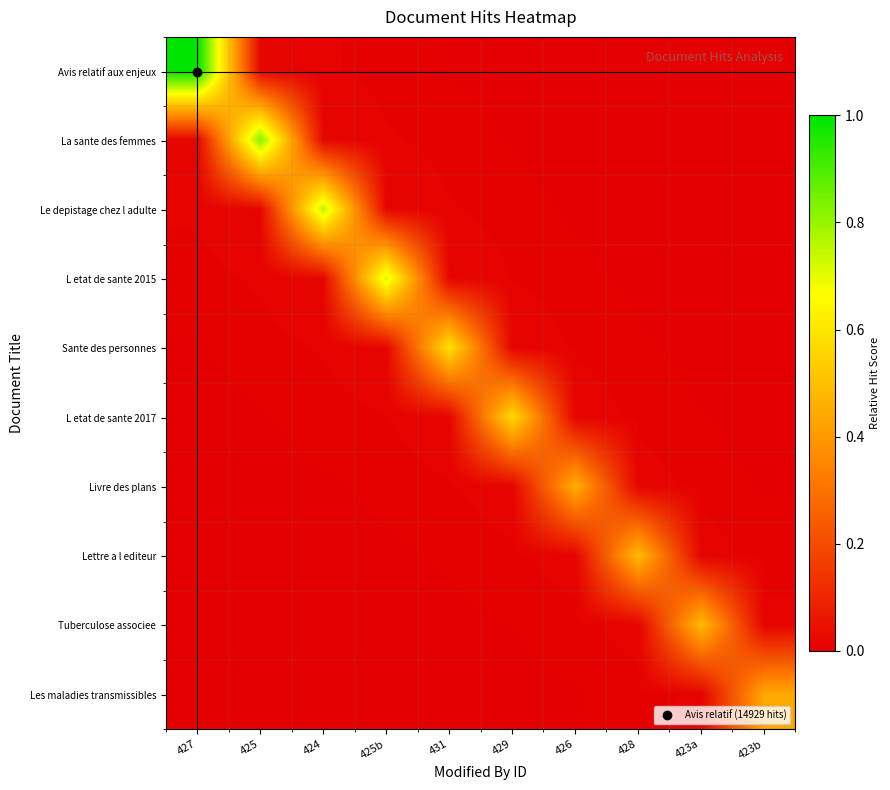

At how many categories does at least one series exceed 0?

10